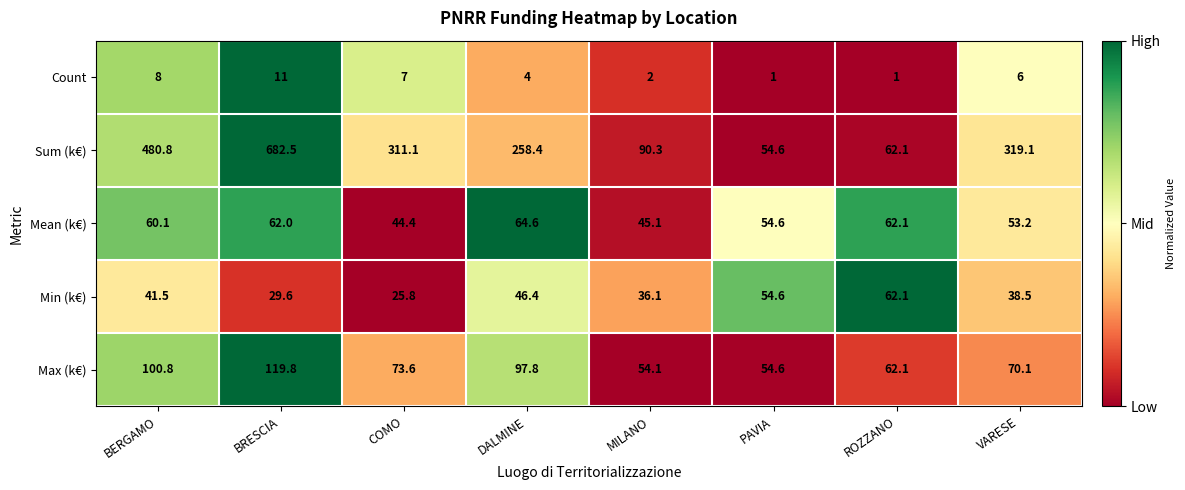

What is the sum of the Min (k€) values at PAVIA and BERGAMO?

96.1